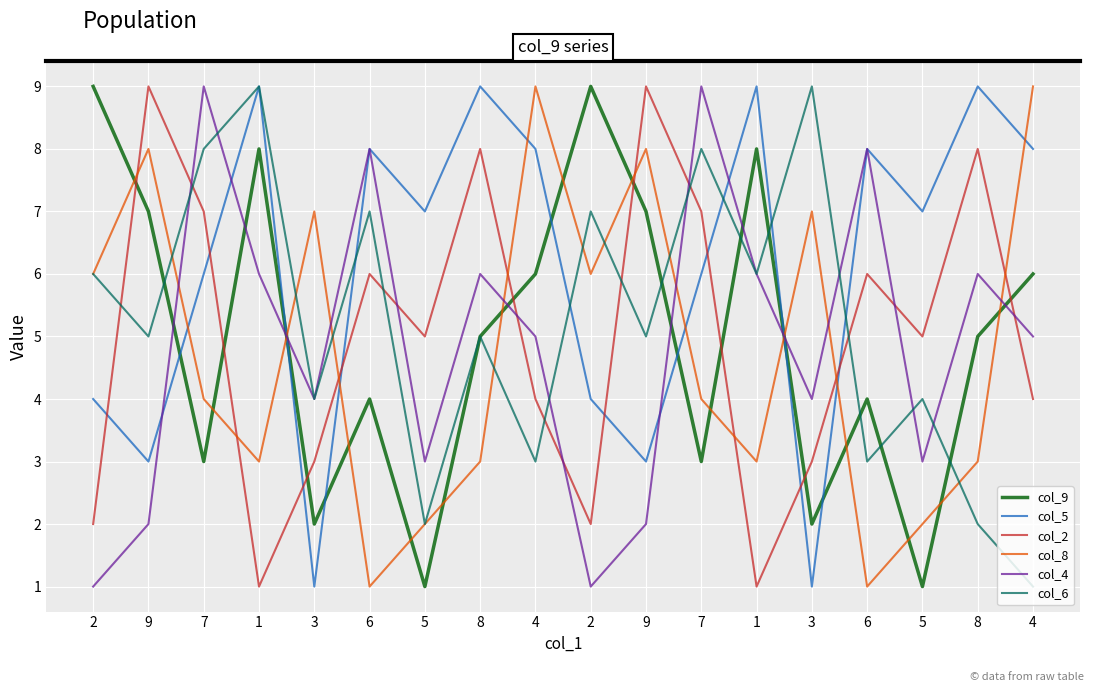

What are all the series names shown in the legend?

col_9, col_5, col_2, col_8, col_4, col_6